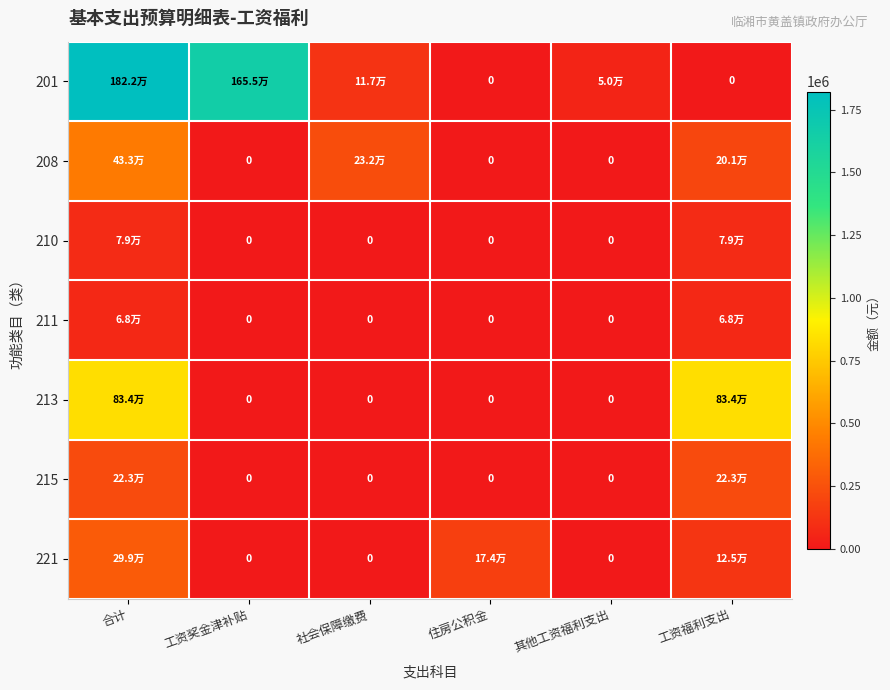

Which has a higher value, 住房公积金 or 其他工资福利支出?

其他工资福利支出